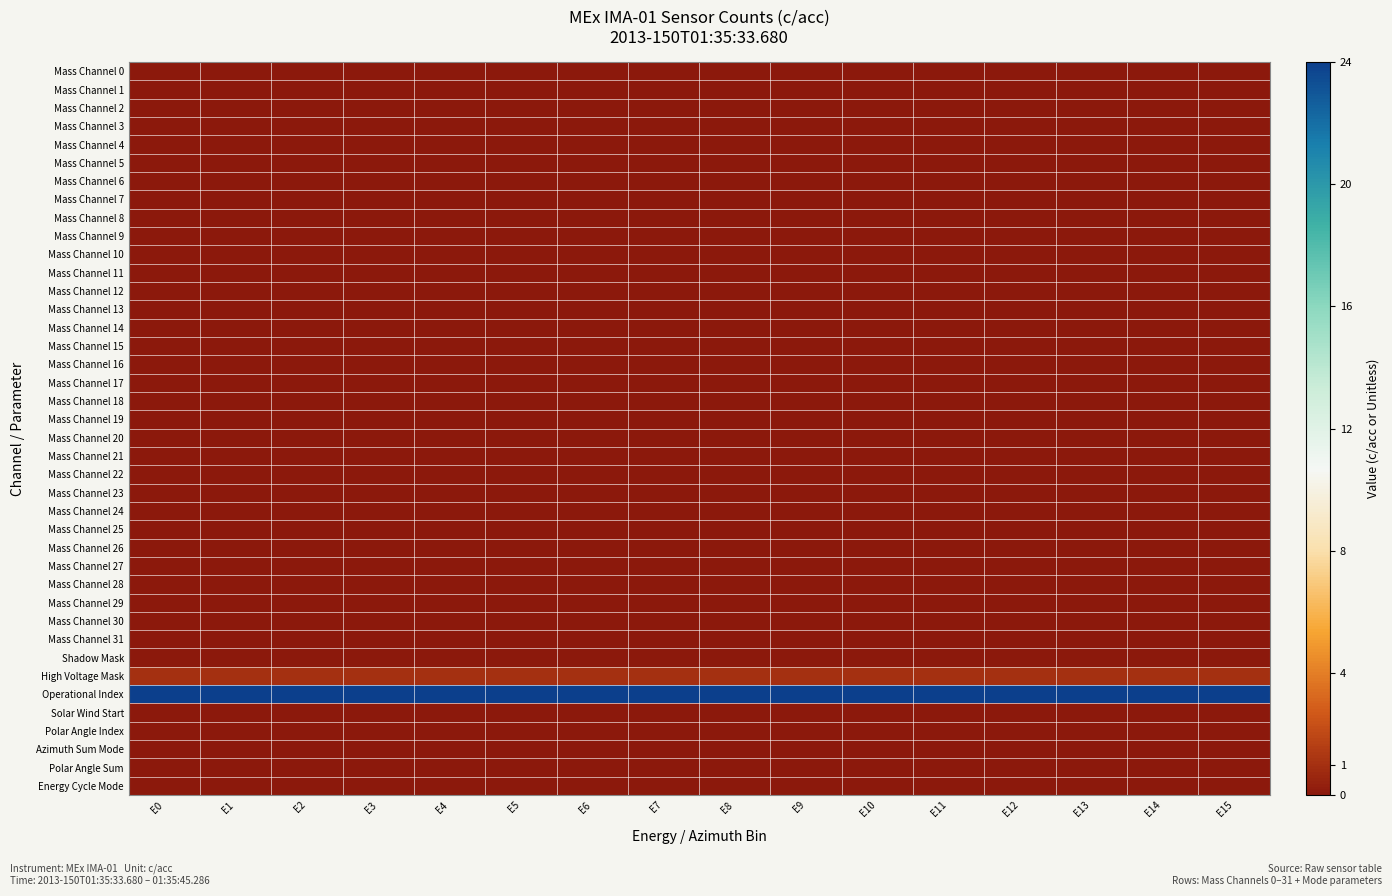

Reading left to right, extract all data points from this chart.

Mass Channel 0: E0=0	E1=0	E2=0	E3=0	E4=0	E5=0	E6=0	E7=0	E8=0	E9=0	E10=0	E11=0	E12=0	E13=0	E14=0	E15=0
Mass Channel 1: E0=0	E1=0	E2=0	E3=0	E4=0	E5=0	E6=0	E7=0	E8=0	E9=0	E10=0	E11=0	E12=0	E13=0	E14=0	E15=0
Mass Channel 2: E0=0	E1=0	E2=0	E3=0	E4=0	E5=0	E6=0	E7=0	E8=0	E9=0	E10=0	E11=0	E12=0	E13=0	E14=0	E15=0
Mass Channel 3: E0=0	E1=0	E2=0	E3=0	E4=0	E5=0	E6=0	E7=0	E8=0	E9=0	E10=0	E11=0	E12=0	E13=0	E14=0	E15=0
Mass Channel 4: E0=0	E1=0	E2=0	E3=0	E4=0	E5=0	E6=0	E7=0	E8=0	E9=0	E10=0	E11=0	E12=0	E13=0	E14=0	E15=0
Mass Channel 5: E0=0	E1=0	E2=0	E3=0	E4=0	E5=0	E6=0	E7=0	E8=0	E9=0	E10=0	E11=0	E12=0	E13=0	E14=0	E15=0
Mass Channel 6: E0=0	E1=0	E2=0	E3=0	E4=0	E5=0	E6=0	E7=0	E8=0	E9=0	E10=0	E11=0	E12=0	E13=0	E14=0	E15=0
Mass Channel 7: E0=0	E1=0	E2=0	E3=0	E4=0	E5=0	E6=0	E7=0	E8=0	E9=0	E10=0	E11=0	E12=0	E13=0	E14=0	E15=0
Mass Channel 8: E0=0	E1=0	E2=0	E3=0	E4=0	E5=0	E6=0	E7=0	E8=0	E9=0	E10=0	E11=0	E12=0	E13=0	E14=0	E15=0
Mass Channel 9: E0=0	E1=0	E2=0	E3=0	E4=0	E5=0	E6=0	E7=0	E8=0	E9=0	E10=0	E11=0	E12=0	E13=0	E14=0	E15=0
Mass Channel 10: E0=0	E1=0	E2=0	E3=0	E4=0	E5=0	E6=0	E7=0	E8=0	E9=0	E10=0	E11=0	E12=0	E13=0	E14=0	E15=0
Mass Channel 11: E0=0	E1=0	E2=0	E3=0	E4=0	E5=0	E6=0	E7=0	E8=0	E9=0	E10=0	E11=0	E12=0	E13=0	E14=0	E15=0
Mass Channel 12: E0=0	E1=0	E2=0	E3=0	E4=0	E5=0	E6=0	E7=0	E8=0	E9=0	E10=0	E11=0	E12=0	E13=0	E14=0	E15=0
Mass Channel 13: E0=0	E1=0	E2=0	E3=0	E4=0	E5=0	E6=0	E7=0	E8=0	E9=0	E10=0	E11=0	E12=0	E13=0	E14=0	E15=0
Mass Channel 14: E0=0	E1=0	E2=0	E3=0	E4=0	E5=0	E6=0	E7=0	E8=0	E9=0	E10=0	E11=0	E12=0	E13=0	E14=0	E15=0
Mass Channel 15: E0=0	E1=0	E2=0	E3=0	E4=0	E5=0	E6=0	E7=0	E8=0	E9=0	E10=0	E11=0	E12=0	E13=0	E14=0	E15=0
Mass Channel 16: E0=0	E1=0	E2=0	E3=0	E4=0	E5=0	E6=0	E7=0	E8=0	E9=0	E10=0	E11=0	E12=0	E13=0	E14=0	E15=0
Mass Channel 17: E0=0	E1=0	E2=0	E3=0	E4=0	E5=0	E6=0	E7=0	E8=0	E9=0	E10=0	E11=0	E12=0	E13=0	E14=0	E15=0
Mass Channel 18: E0=0	E1=0	E2=0	E3=0	E4=0	E5=0	E6=0	E7=0	E8=0	E9=0	E10=0	E11=0	E12=0	E13=0	E14=0	E15=0
Mass Channel 19: E0=0	E1=0	E2=0	E3=0	E4=0	E5=0	E6=0	E7=0	E8=0	E9=0	E10=0	E11=0	E12=0	E13=0	E14=0	E15=0
Mass Channel 20: E0=0	E1=0	E2=0	E3=0	E4=0	E5=0	E6=0	E7=0	E8=0	E9=0	E10=0	E11=0	E12=0	E13=0	E14=0	E15=0
Mass Channel 21: E0=0	E1=0	E2=0	E3=0	E4=0	E5=0	E6=0	E7=0	E8=0	E9=0	E10=0	E11=0	E12=0	E13=0	E14=0	E15=0
Mass Channel 22: E0=0	E1=0	E2=0	E3=0	E4=0	E5=0	E6=0	E7=0	E8=0	E9=0	E10=0	E11=0	E12=0	E13=0	E14=0	E15=0
Mass Channel 23: E0=0	E1=0	E2=0	E3=0	E4=0	E5=0	E6=0	E7=0	E8=0	E9=0	E10=0	E11=0	E12=0	E13=0	E14=0	E15=0
Mass Channel 24: E0=0	E1=0	E2=0	E3=0	E4=0	E5=0	E6=0	E7=0	E8=0	E9=0	E10=0	E11=0	E12=0	E13=0	E14=0	E15=0
Mass Channel 25: E0=0	E1=0	E2=0	E3=0	E4=0	E5=0	E6=0	E7=0	E8=0	E9=0	E10=0	E11=0	E12=0	E13=0	E14=0	E15=0
Mass Channel 26: E0=0	E1=0	E2=0	E3=0	E4=0	E5=0	E6=0	E7=0	E8=0	E9=0	E10=0	E11=0	E12=0	E13=0	E14=0	E15=0
Mass Channel 27: E0=0	E1=0	E2=0	E3=0	E4=0	E5=0	E6=0	E7=0	E8=0	E9=0	E10=0	E11=0	E12=0	E13=0	E14=0	E15=0
Mass Channel 28: E0=0	E1=0	E2=0	E3=0	E4=0	E5=0	E6=0	E7=0	E8=0	E9=0	E10=0	E11=0	E12=0	E13=0	E14=0	E15=0
Mass Channel 29: E0=0	E1=0	E2=0	E3=0	E4=0	E5=0	E6=0	E7=0	E8=0	E9=0	E10=0	E11=0	E12=0	E13=0	E14=0	E15=0
Mass Channel 30: E0=0	E1=0	E2=0	E3=0	E4=0	E5=0	E6=0	E7=0	E8=0	E9=0	E10=0	E11=0	E12=0	E13=0	E14=0	E15=0
Mass Channel 31: E0=0	E1=0	E2=0	E3=0	E4=0	E5=0	E6=0	E7=0	E8=0	E9=0	E10=0	E11=0	E12=0	E13=0	E14=0	E15=0
Shadow Mask: E0=0	E1=0	E2=0	E3=0	E4=0	E5=0	E6=0	E7=0	E8=0	E9=0	E10=0	E11=0	E12=0	E13=0	E14=0	E15=0
High Voltage Mask: E0=1	E1=1	E2=1	E3=1	E4=1	E5=1	E6=1	E7=1	E8=1	E9=1	E10=1	E11=1	E12=1	E13=1	E14=1	E15=1
Operational Index: E0=24	E1=24	E2=24	E3=24	E4=24	E5=24	E6=24	E7=24	E8=24	E9=24	E10=24	E11=24	E12=24	E13=24	E14=24	E15=24
Solar Wind Start: E0=0	E1=0	E2=0	E3=0	E4=0	E5=0	E6=0	E7=0	E8=0	E9=0	E10=0	E11=0	E12=0	E13=0	E14=0	E15=0
Polar Angle Index: E0=0	E1=0	E2=0	E3=0	E4=0	E5=0	E6=0	E7=0	E8=0	E9=0	E10=0	E11=0	E12=0	E13=0	E14=0	E15=0
Azimuth Sum Mode: E0=0	E1=0	E2=0	E3=0	E4=0	E5=0	E6=0	E7=0	E8=0	E9=0	E10=0	E11=0	E12=0	E13=0	E14=0	E15=0
Polar Angle Sum: E0=0	E1=0	E2=0	E3=0	E4=0	E5=0	E6=0	E7=0	E8=0	E9=0	E10=0	E11=0	E12=0	E13=0	E14=0	E15=0
Energy Cycle Mode: E0=0	E1=0	E2=0	E3=0	E4=0	E5=0	E6=0	E7=0	E8=0	E9=0	E10=0	E11=0	E12=0	E13=0	E14=0	E15=0